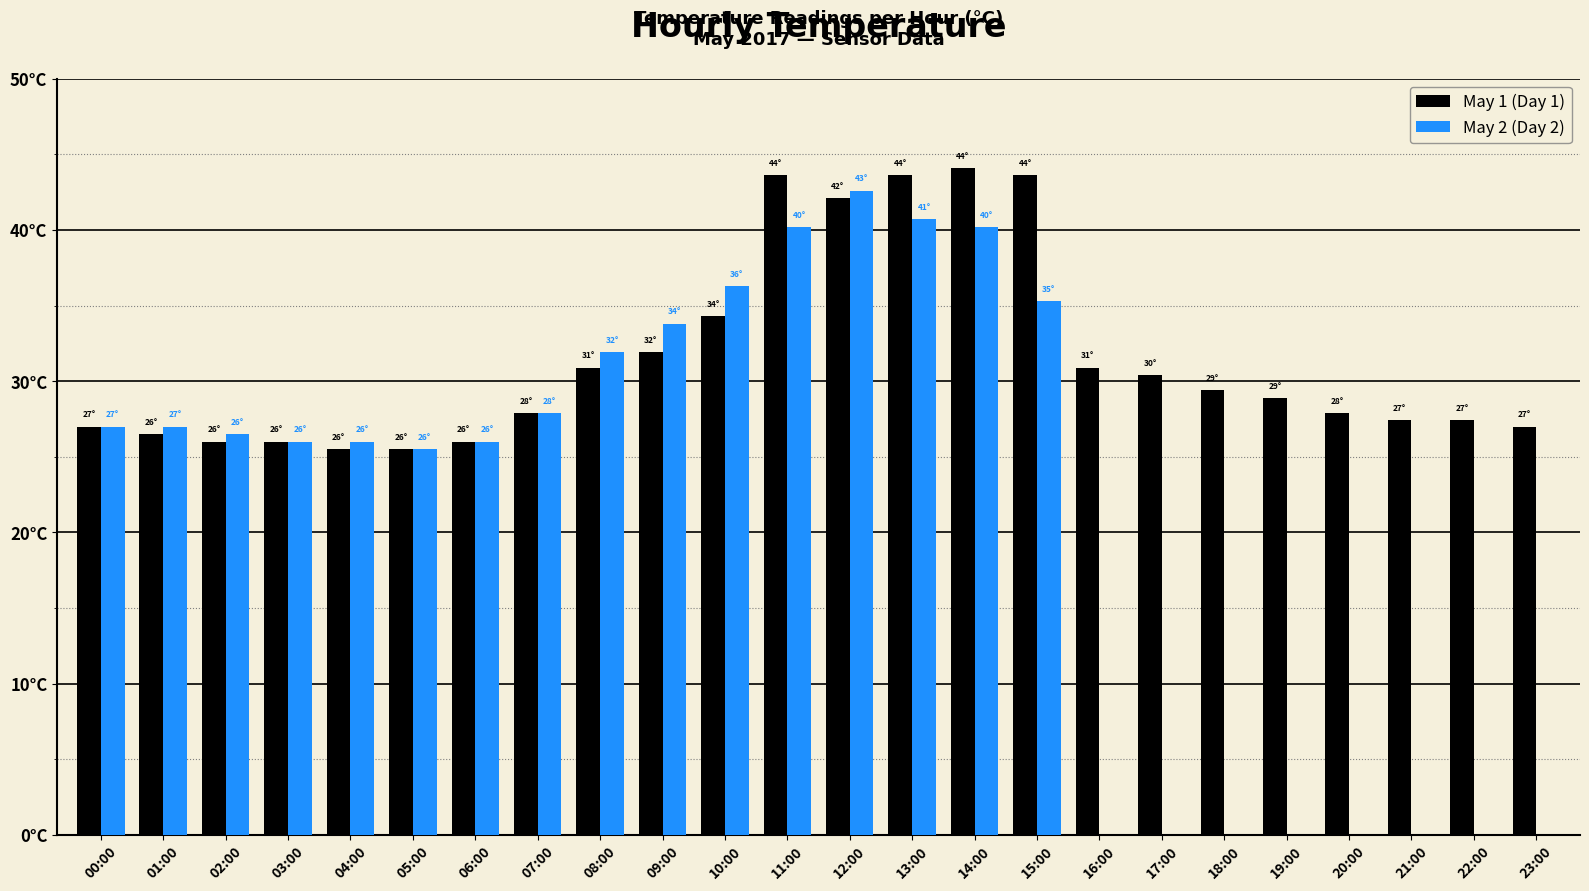

What is the maximum value for May 1 (Day 1)?

44.1